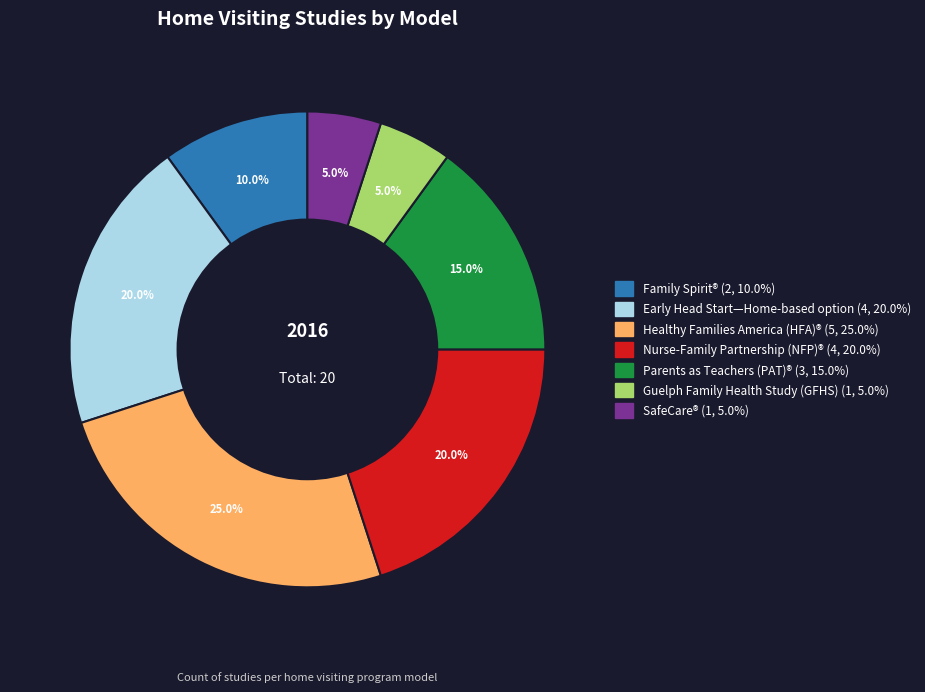

Combined, do Nurse-Family Partnership (NFP)® and Family Spirit® account for over 50%?

No